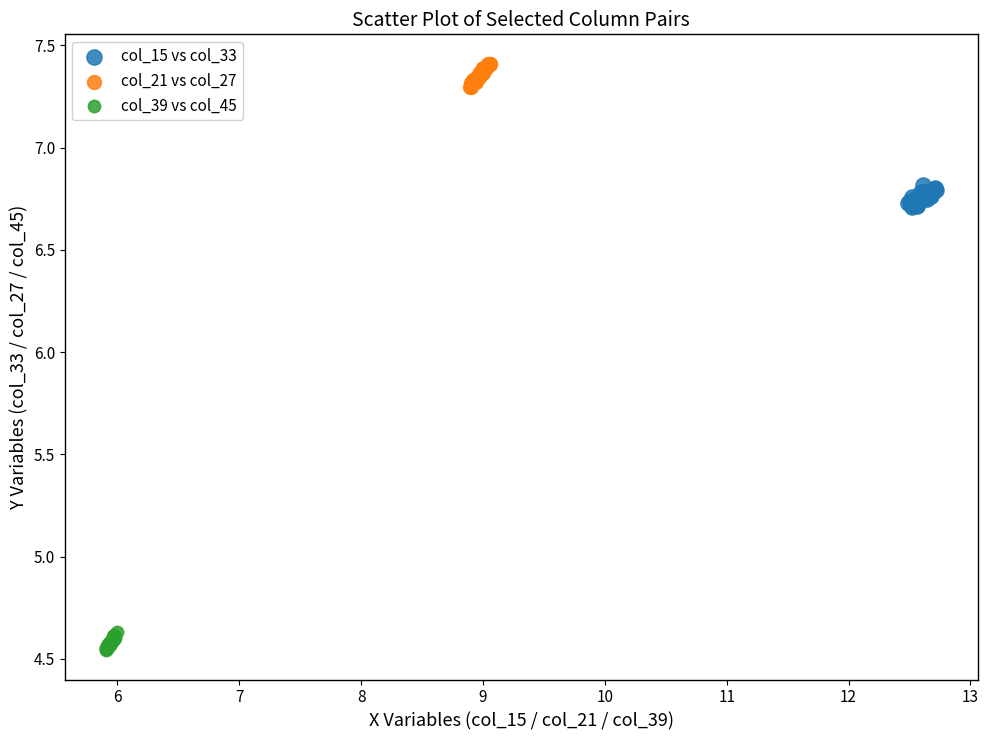

Which series contains the highest Y value?

col_21 vs col_27